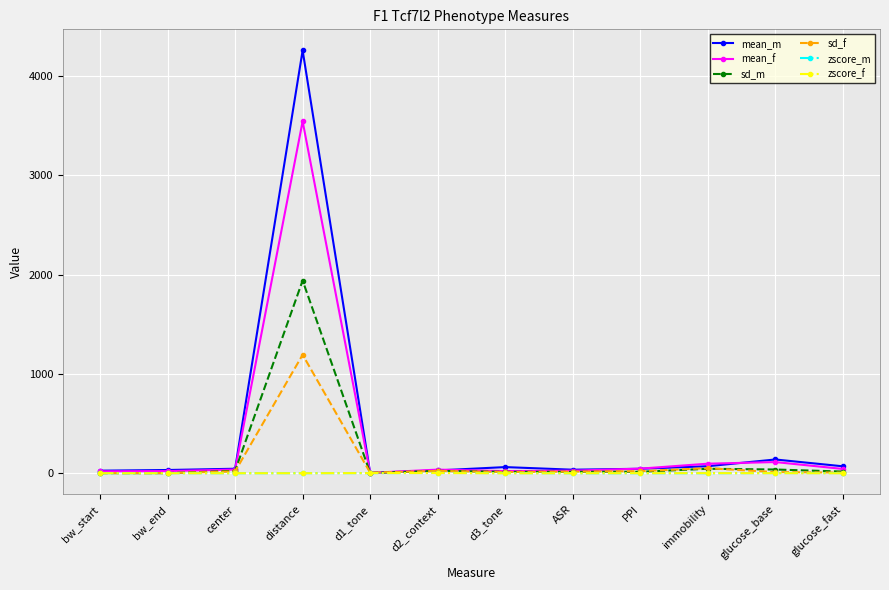

True or false: zscore_m has more than 1 interior local peaks.

True